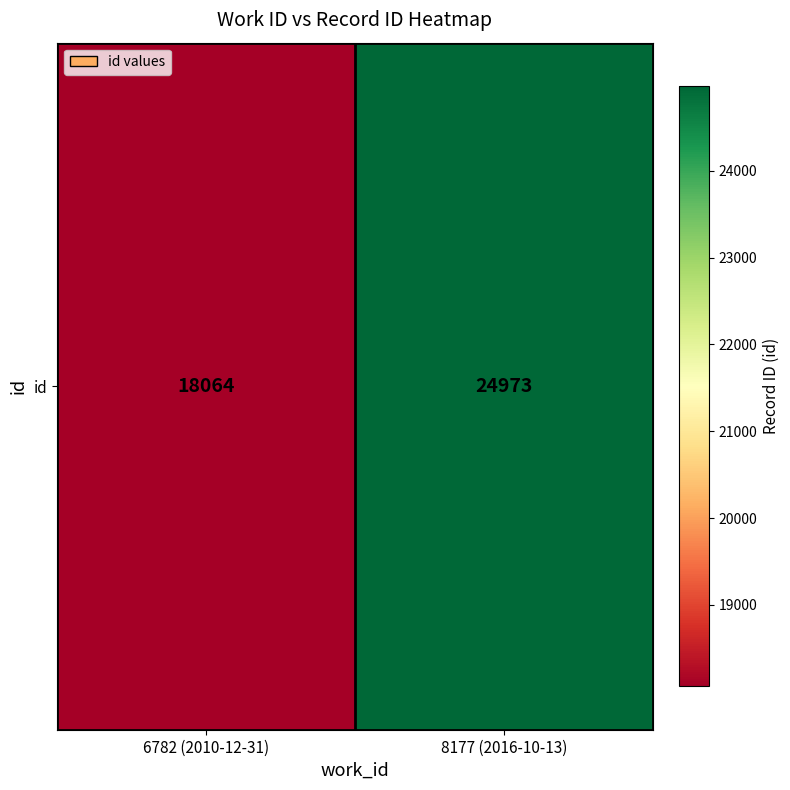

What value does the data have at 6782 (2010-12-31), to the nearest 100?

18100